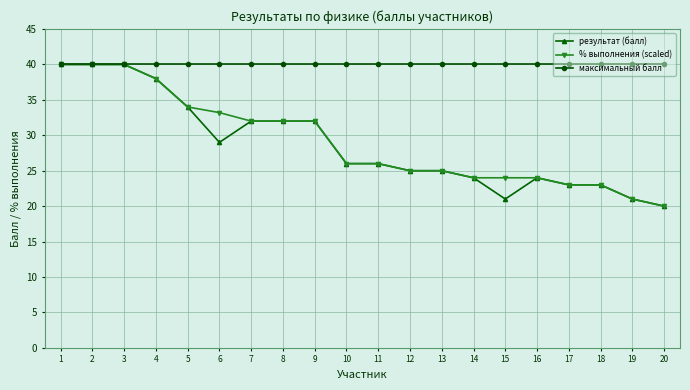

At how many categories does at least one series exceed 24?

20